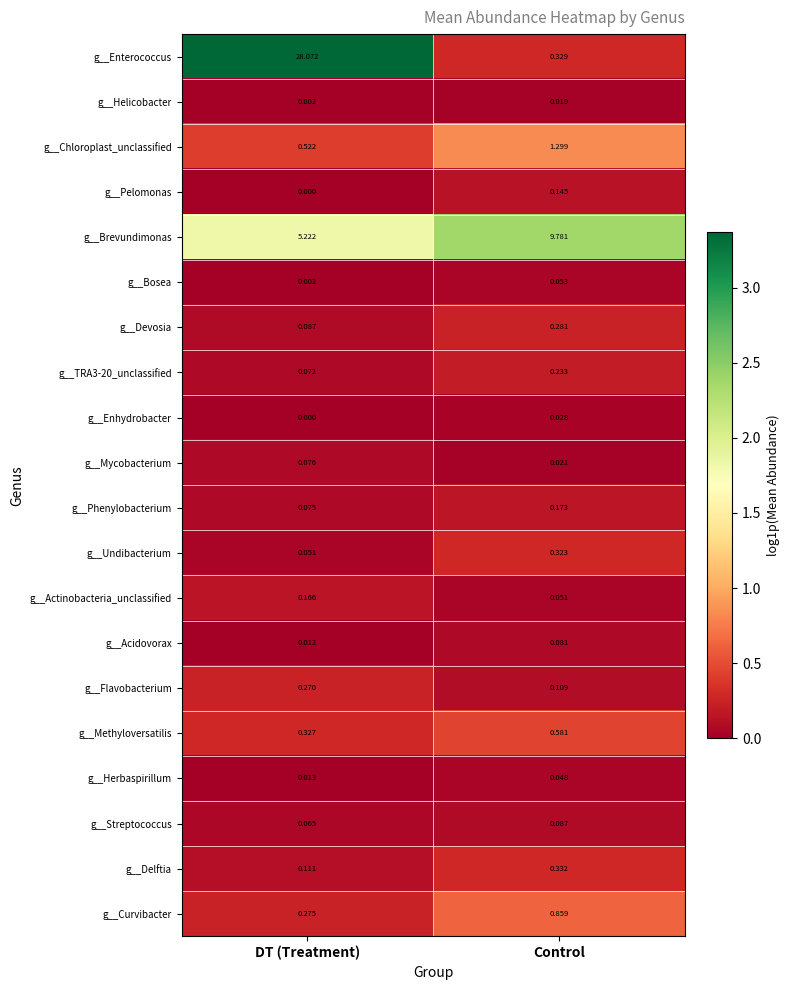

At which label is g__Curvibacter closest to 0?

DT (Treatment)